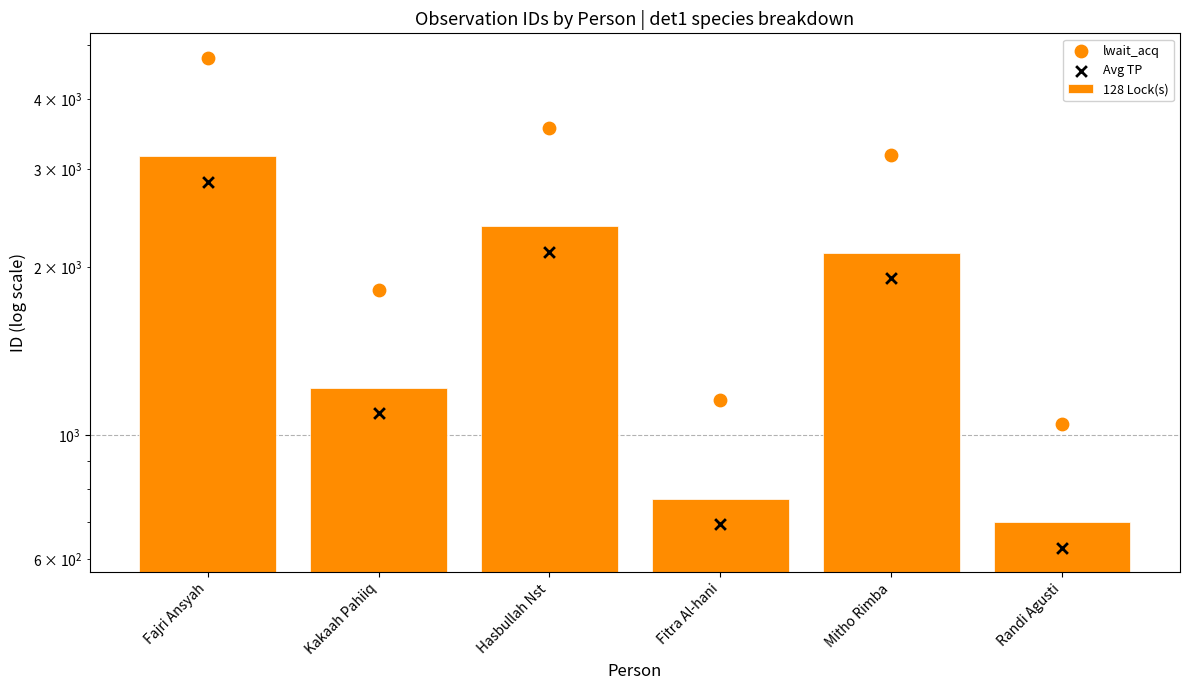

Which series has the widest spread of Y values?

lwait_acq